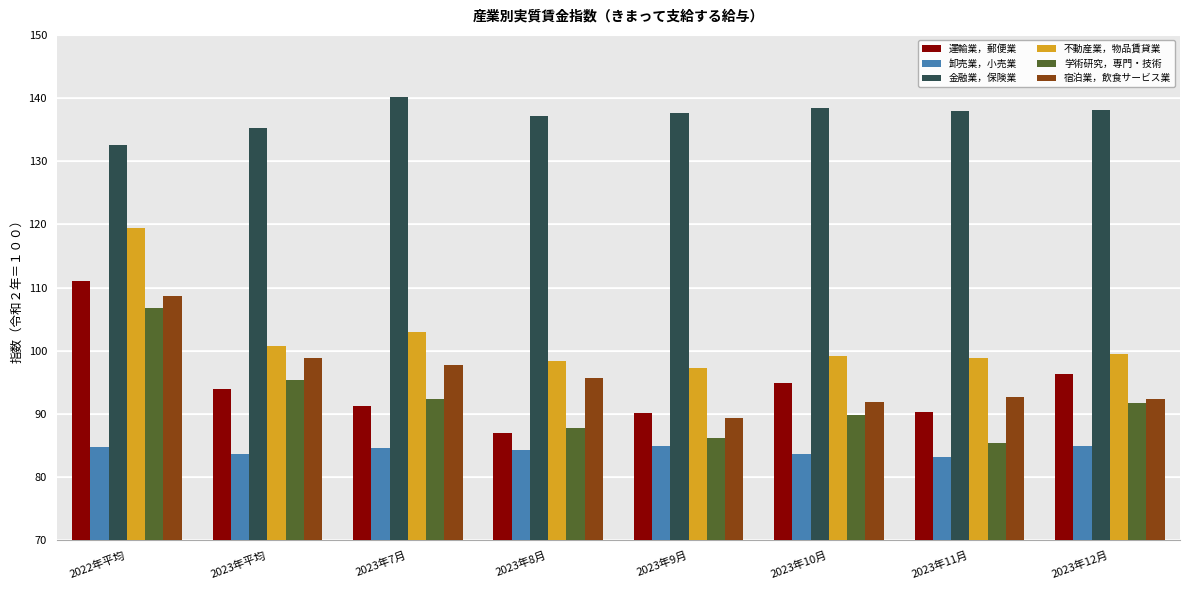

Are the bars grouped side by side (vs. stacked)?

Yes